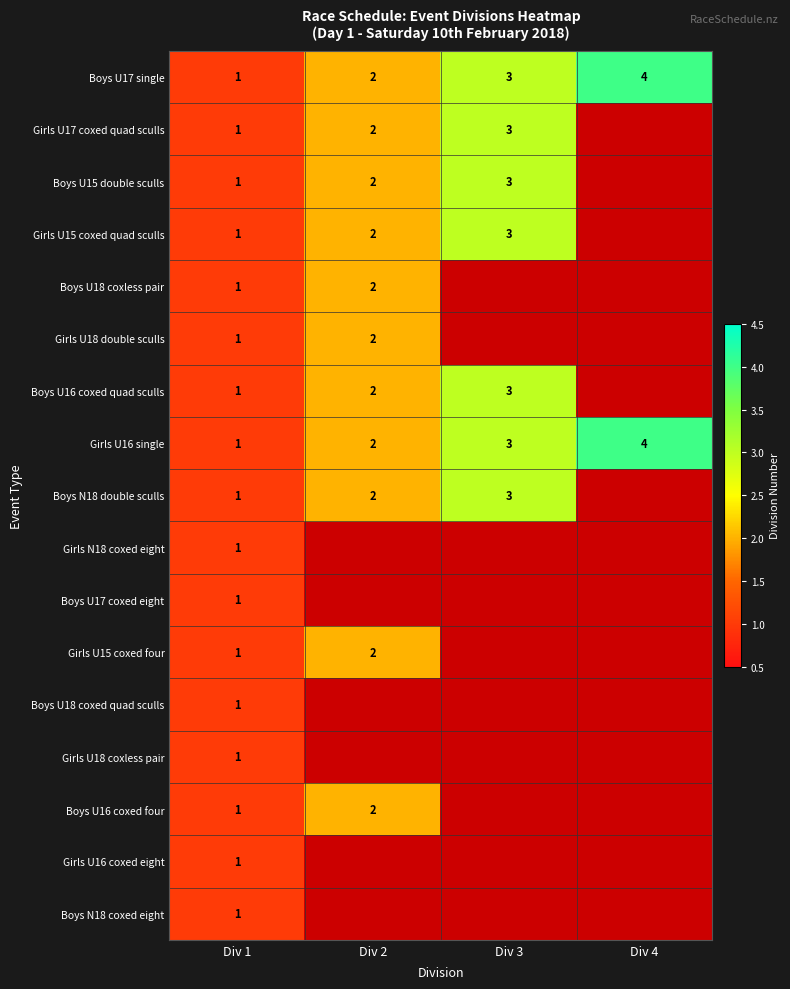

Where is Girls U16 single nearest to the value 2?

Div 2